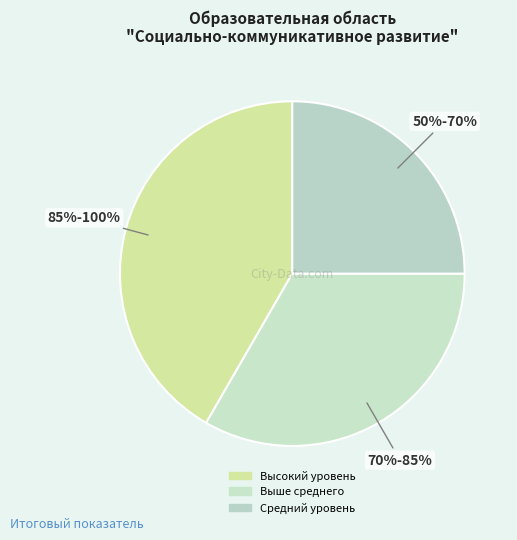

Which category has the smallest portion of the pie?

Средний уровень